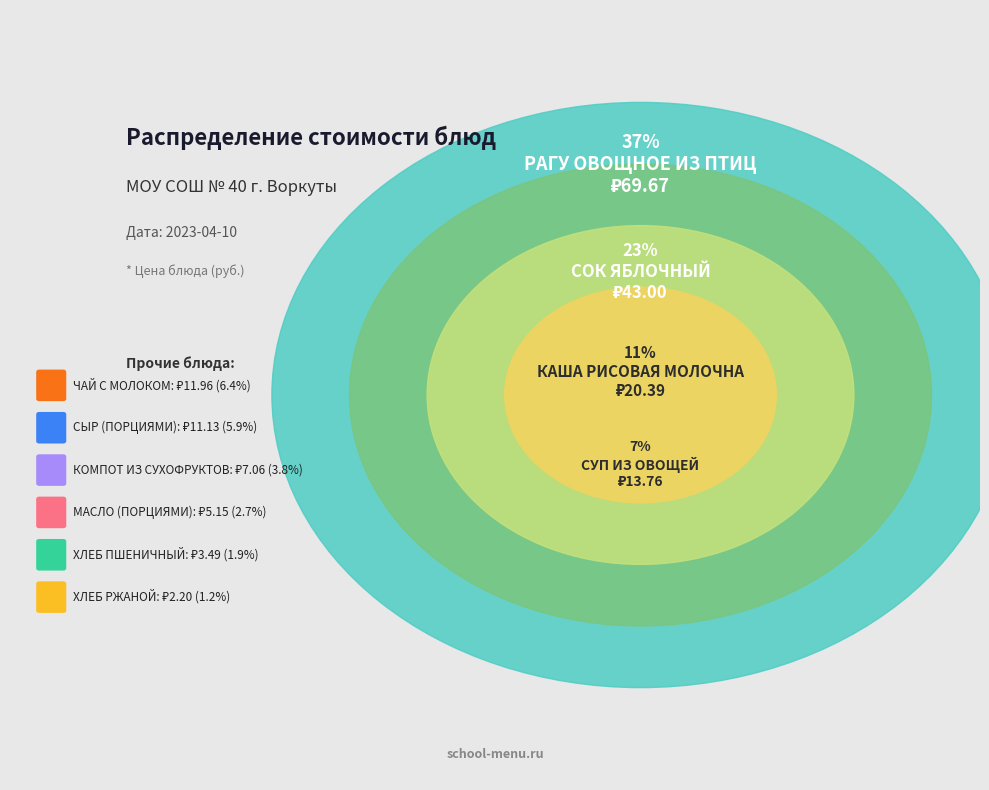

To the nearest percent, what is the combined percentage of КОМПОТ ИЗ СУХОФРУКТОВ and СЫР (ПОРЦИЯМИ)?

10%